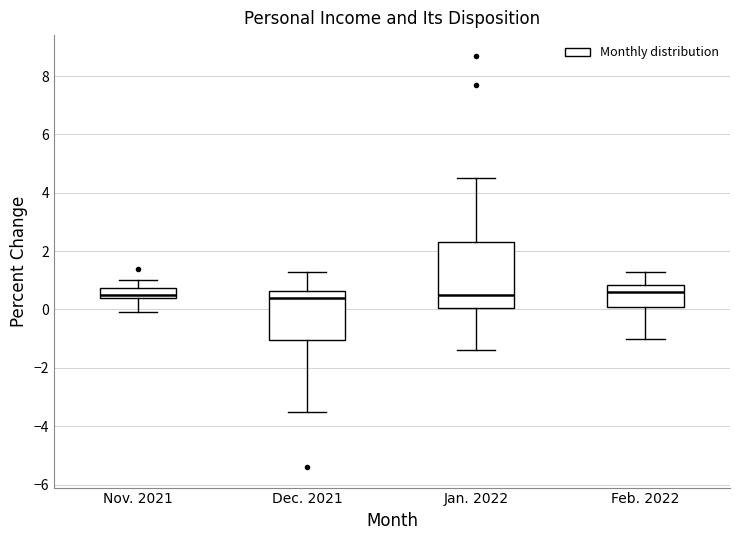

Where is the lower edge of the box for Jan. 2022 on the y-axis? The values are not printed on the chart, so give them approximately, as read against the axis.

0.0